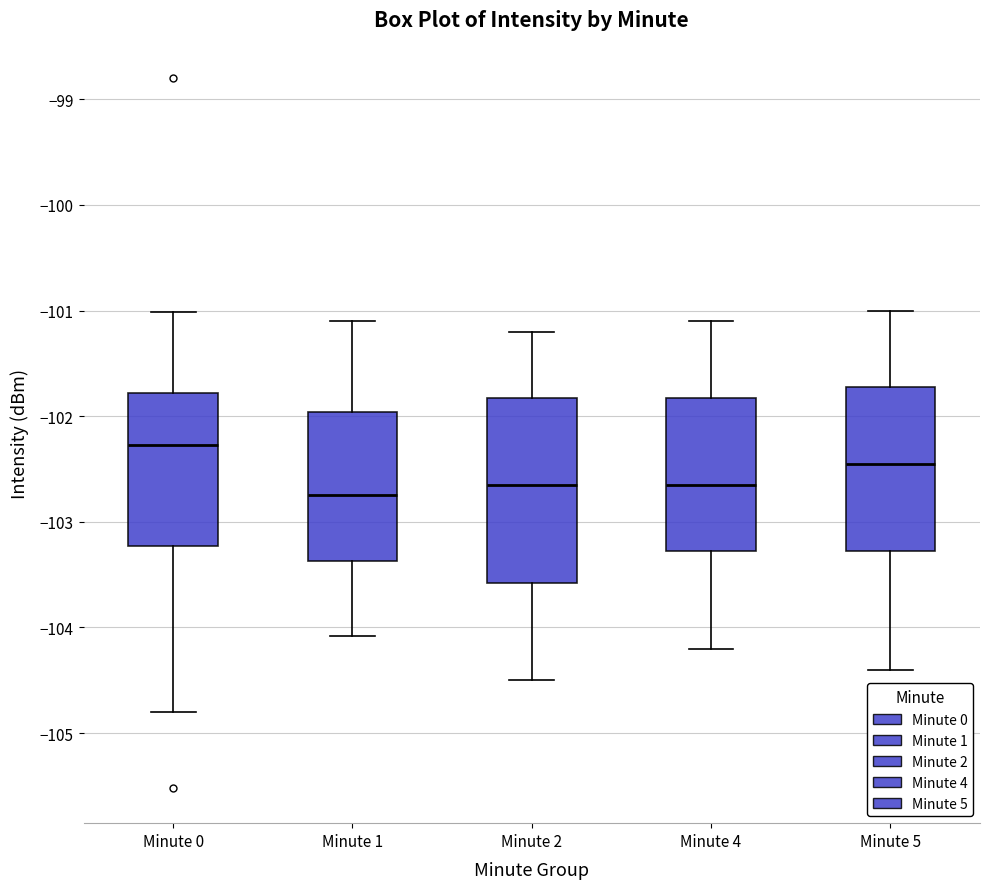

Reading left to right, transcribe this box plot: for each box, give where its median line is, the range the box spans, and where its two whiskers end, as read against the y-axis. The values are not printed on the chart, so give them approximately, as read against the axis.

Minute 0: median -102.3, box -103.2 to -101.8, whiskers -104.8 to -101.0
Minute 1: median -102.7, box -103.4 to -102.0, whiskers -104.1 to -101.1
Minute 2: median -102.6, box -103.6 to -101.8, whiskers -104.5 to -101.2
Minute 4: median -102.6, box -103.3 to -101.8, whiskers -104.2 to -101.1
Minute 5: median -102.4, box -103.3 to -101.7, whiskers -104.4 to -101.0